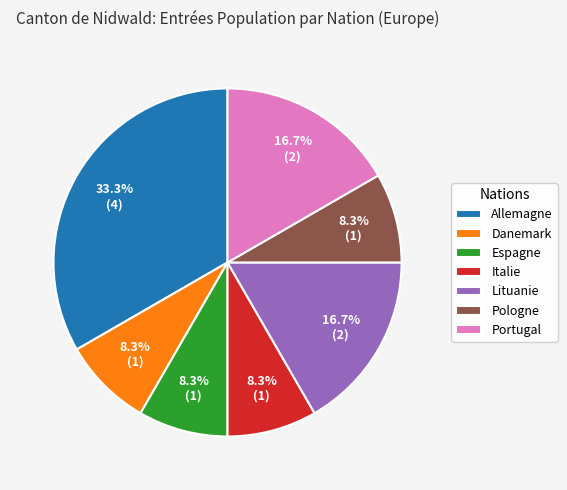

Approximately how many times larger is the value at Danemark compared to Lituanie?

0.5